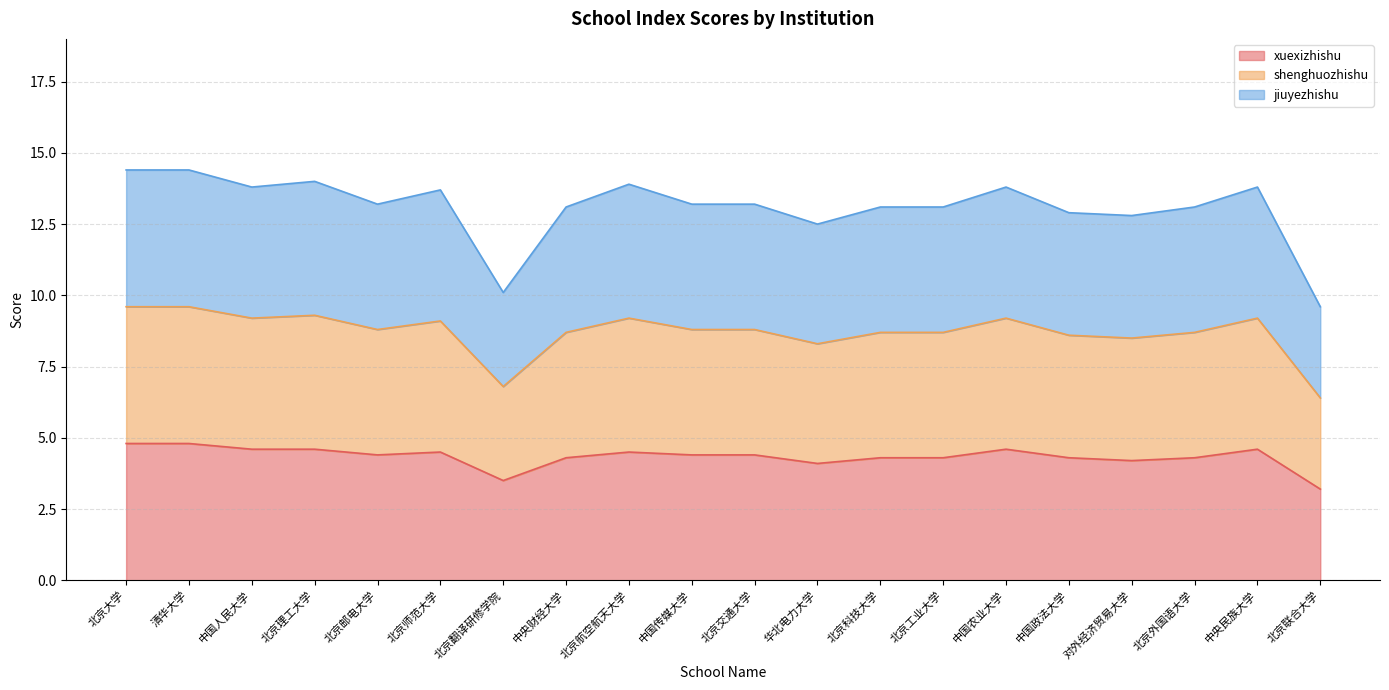

What are all the series names shown in the legend?

xuexizhishu, shenghuozhishu, jiuyezhishu